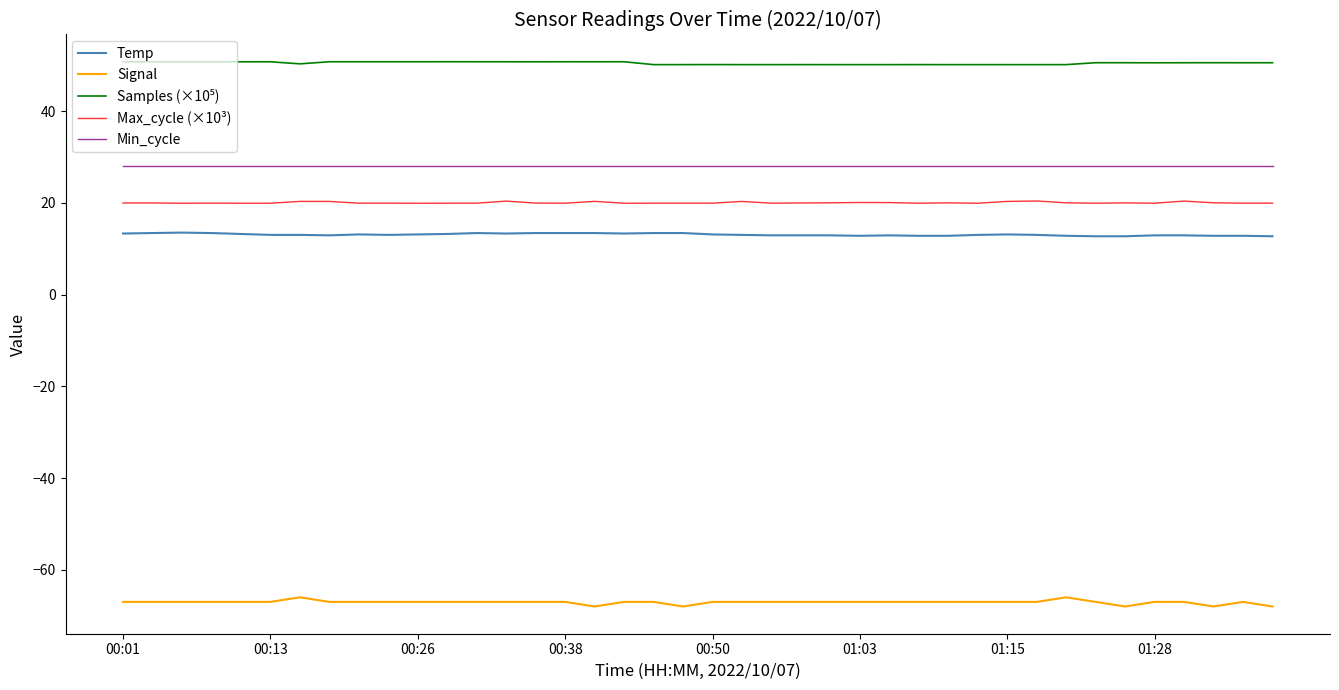

What is the maximum value for Min_cycle?

28.0